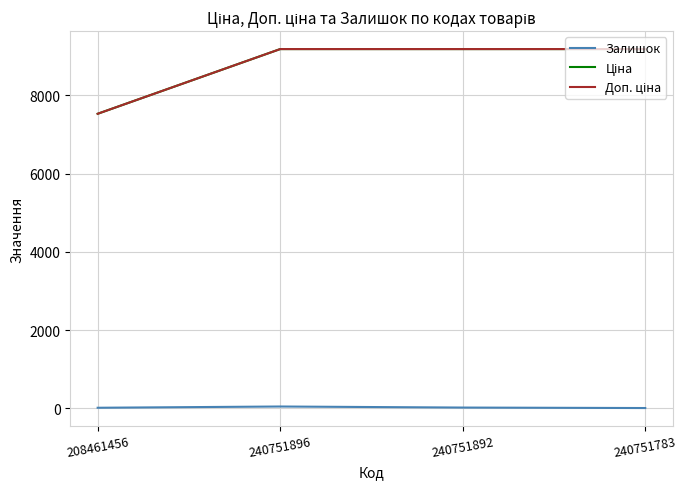

Does the chart display data point markers on the line(s)?

No